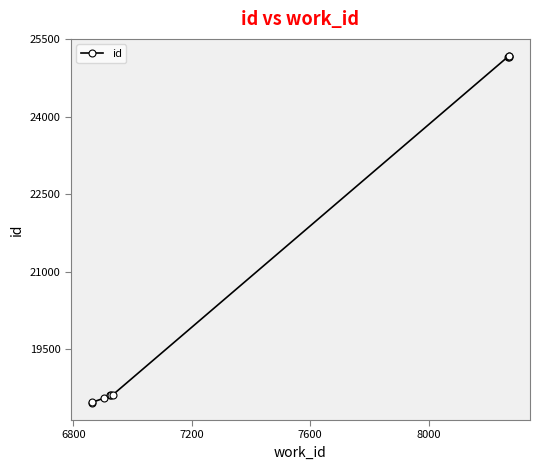

Reading left to right, transcribe all the data shown in this chart.

18466	18471	18551	18608	18609	18618	25163	25166	25169	25173